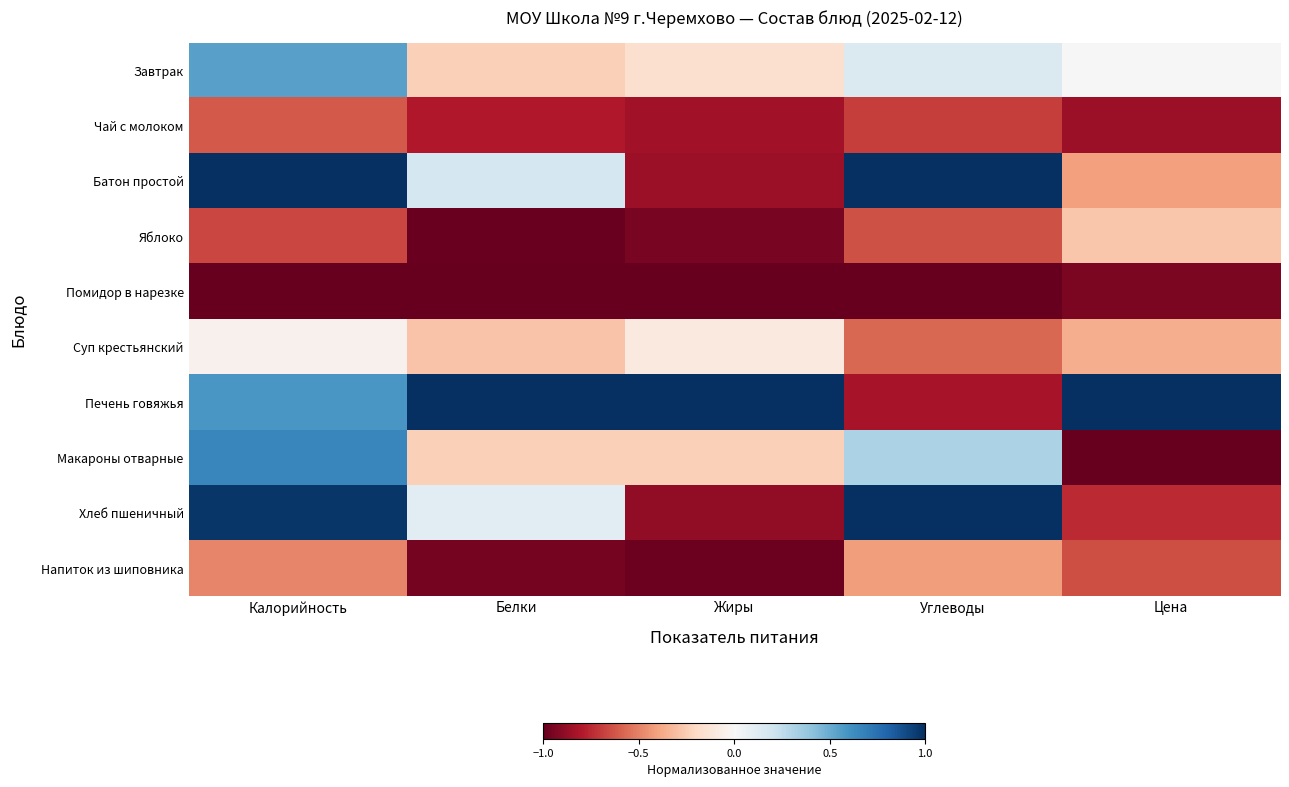

Between Углеводы and Белки, which is larger?

Углеводы